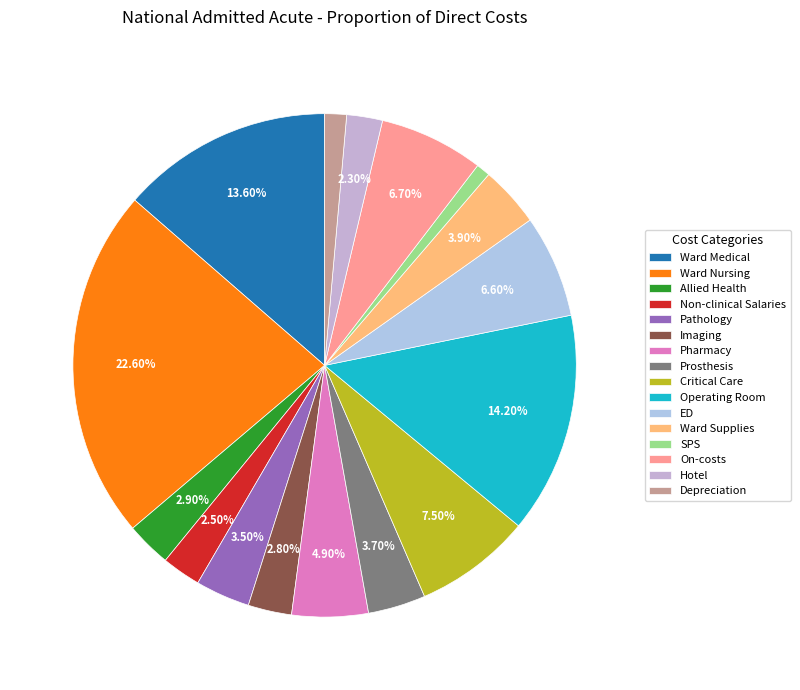

What percentage is NOT represented by ED?

93.4%